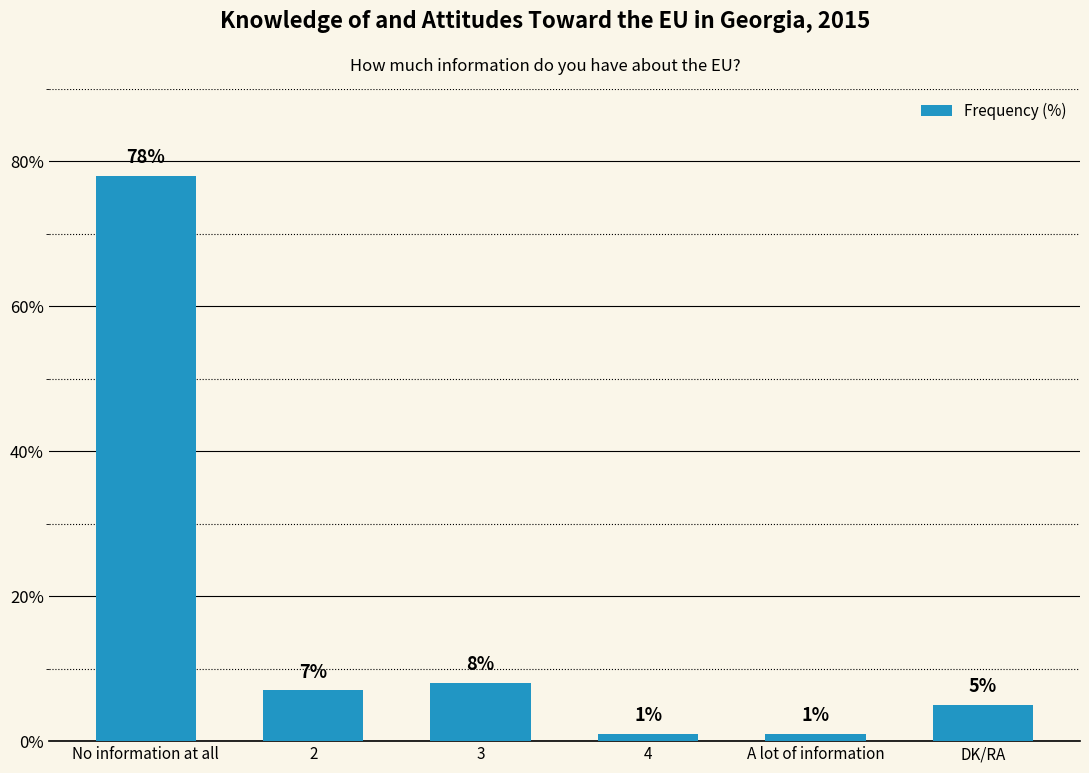

What is the sum of all values?

100